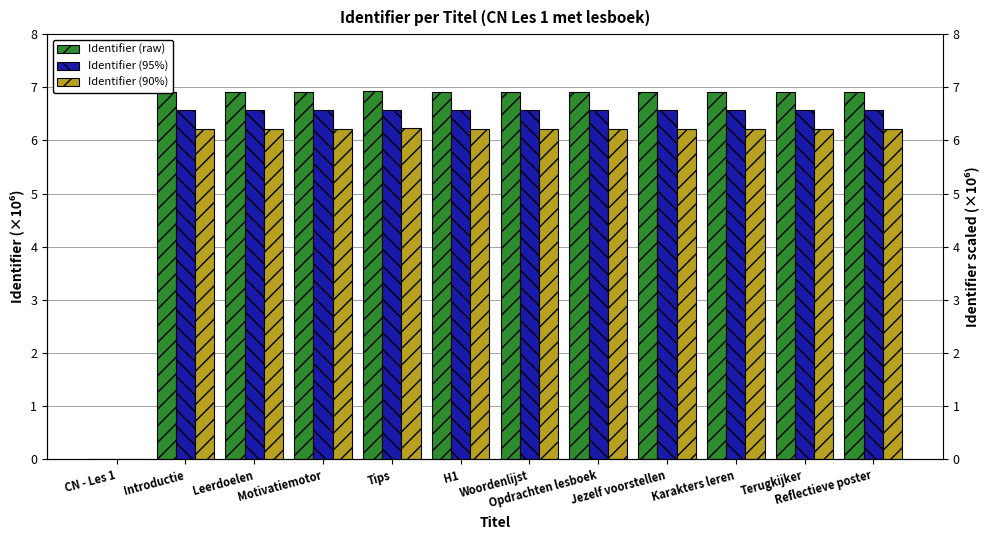

Between Jezelf voorstellen and Terugkijker, which is larger?

Jezelf voorstellen